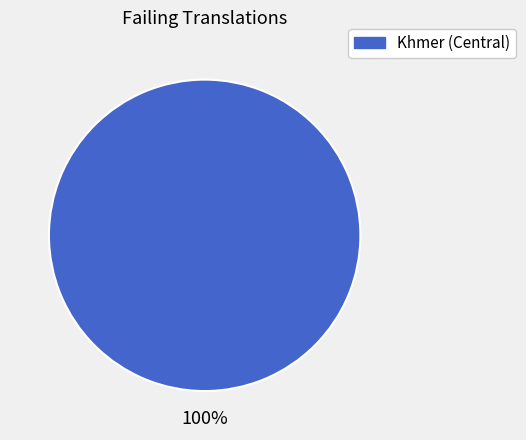

Count the number of slices in the pie.

1